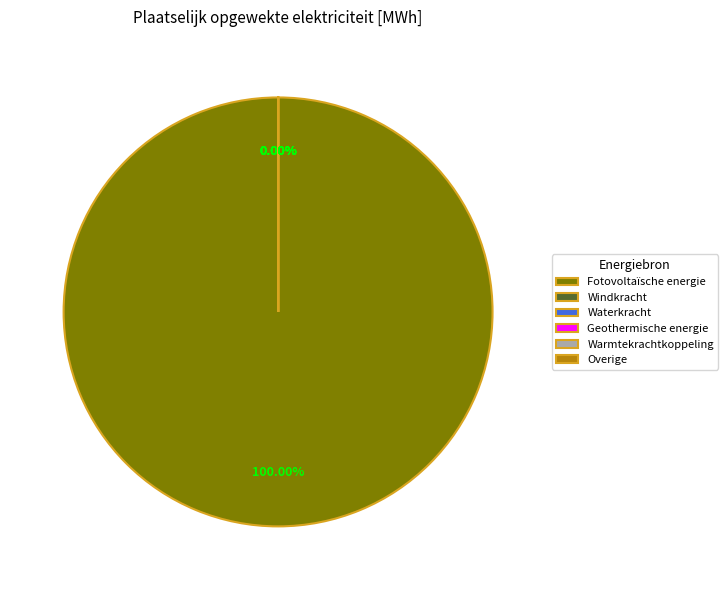

Count the number of slices in the pie.

6